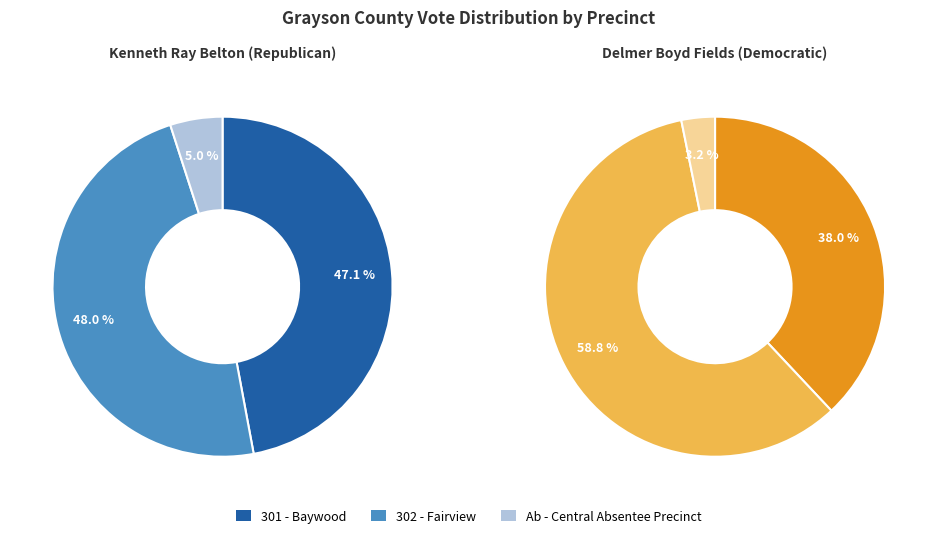

Which category has the smallest portion of the pie?

Ab - Central Absentee Precinct